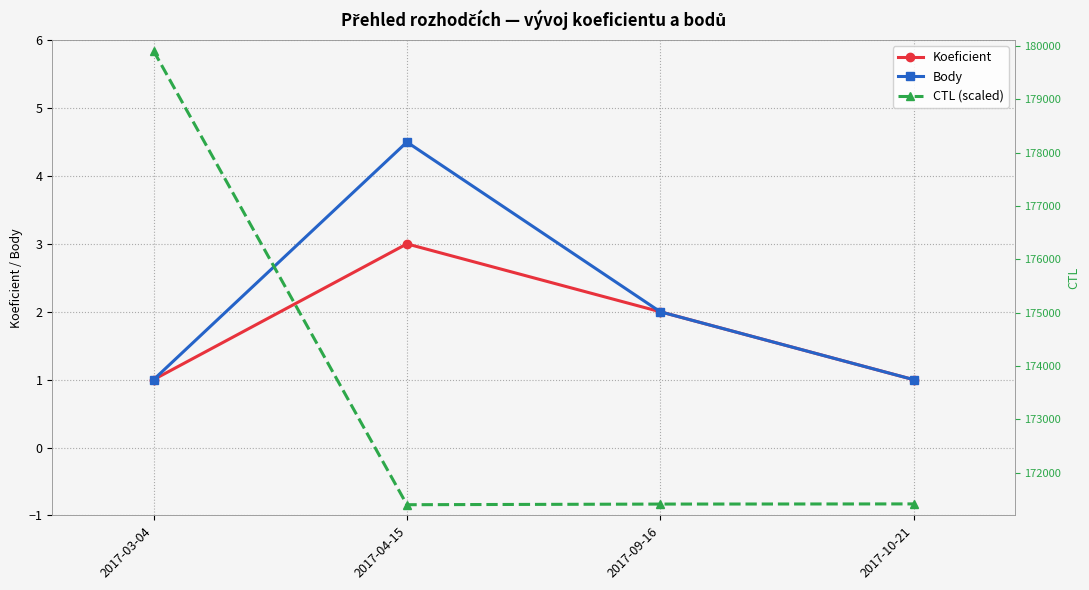

At which category does the chart reach its minimum across all series?

2017-03-04